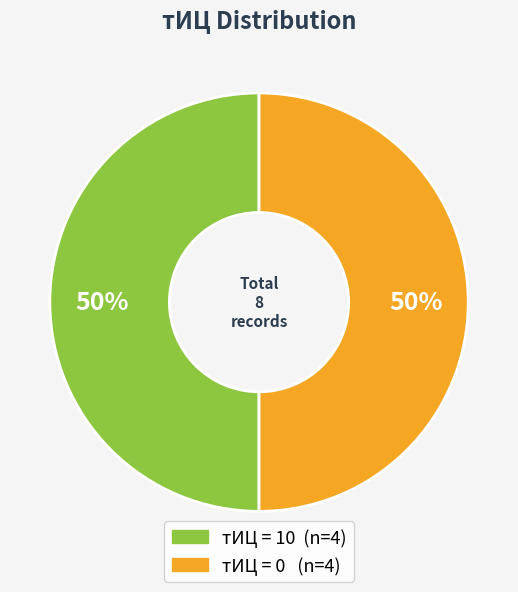

To the nearest percent, what is the average slice percentage?

50%